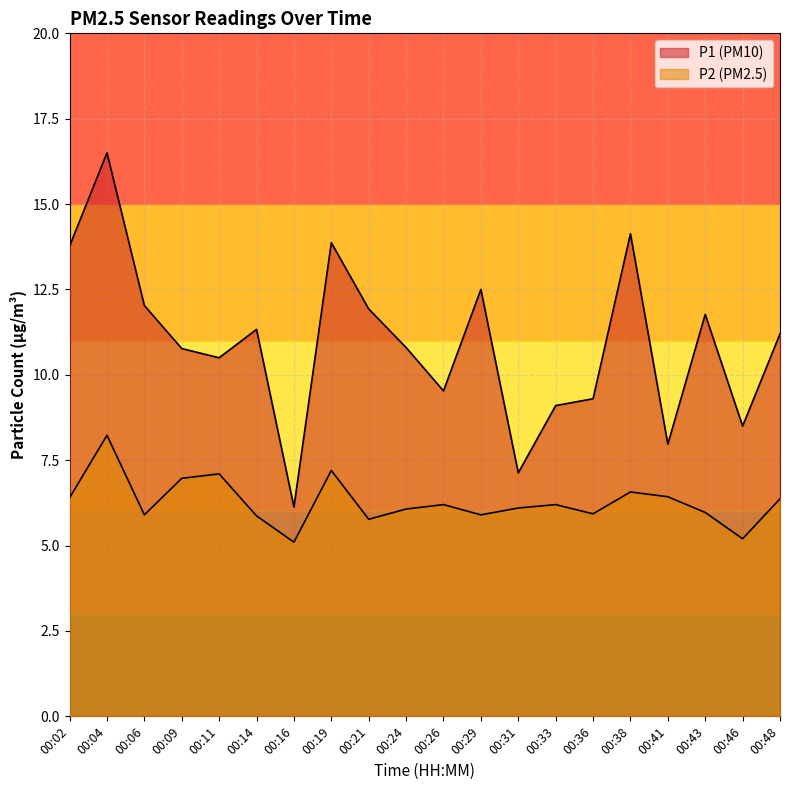

Which series has the largest total across all categories?

P1